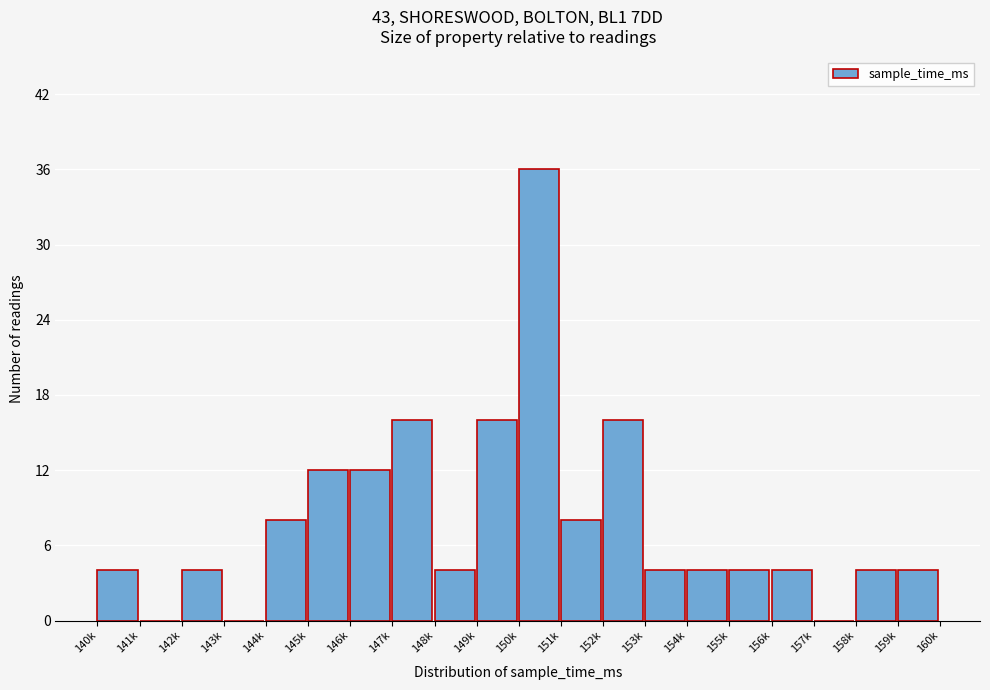

Reading right to left, transcribe all the data shown in this chart.

159k=4	158k=4	157k=0	156k=4	155k=4	154k=4	153k=4	152k=16	151k=8	150k=36	149k=16	148k=4	147k=16	146k=12	145k=12	144k=8	143k=0	142k=4	141k=0	140k=4